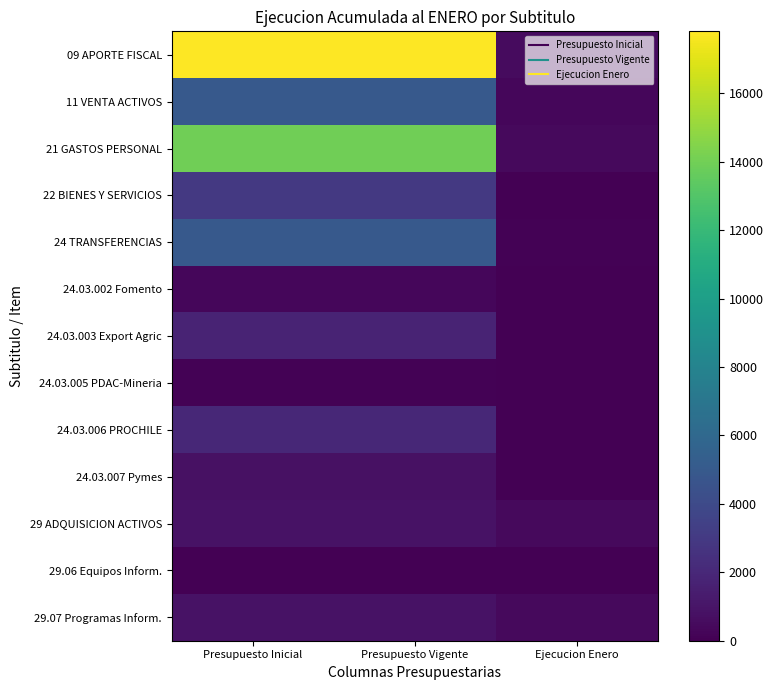

Which label corresponds to the smallest value in the chart?

Ejecucion Enero